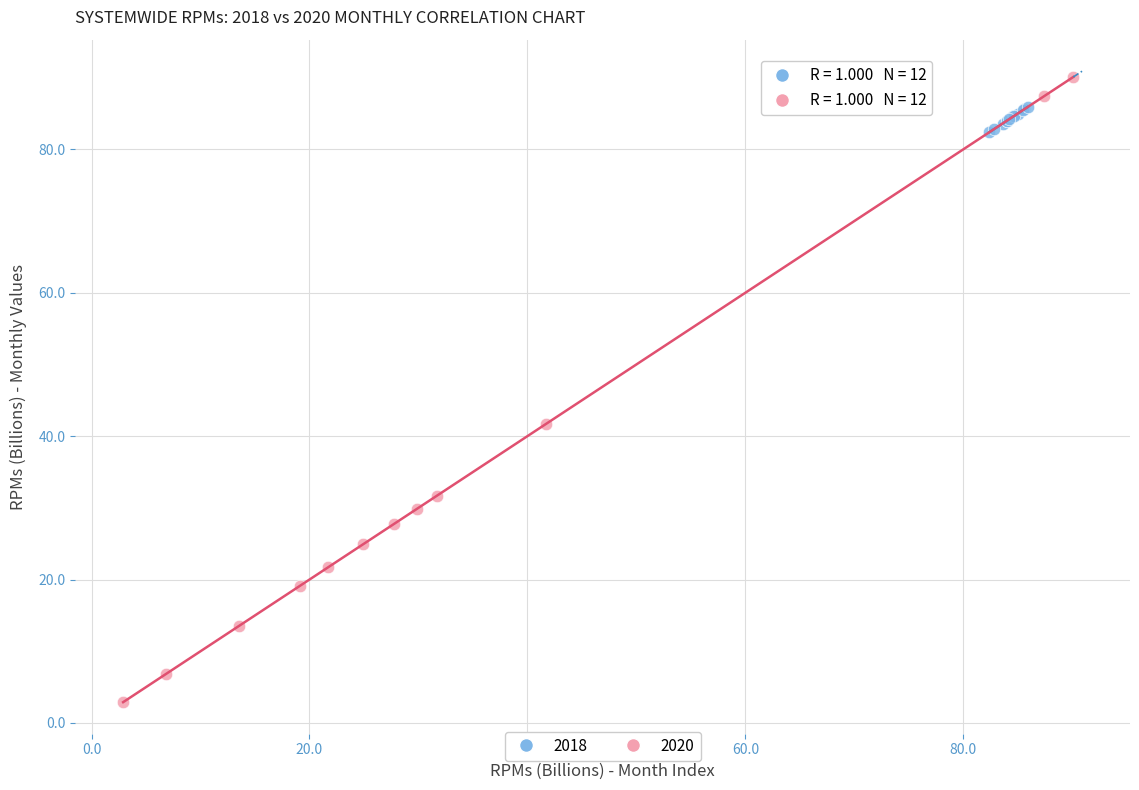

Which series contains the highest Y value?

2020